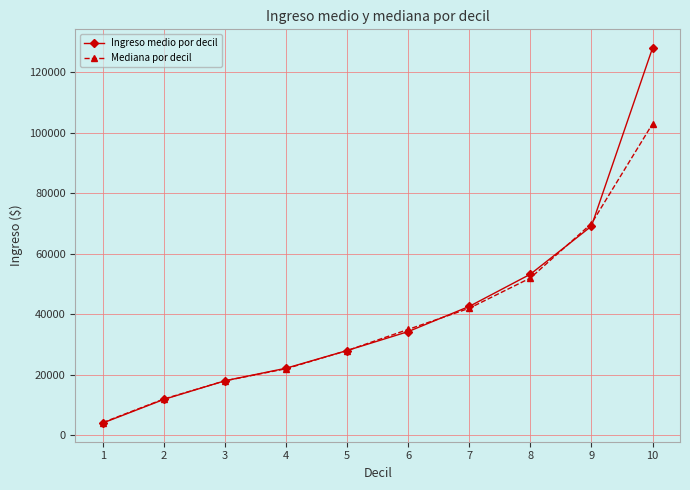

Which category has the highest value in the Ingreso medio por decil series?

10